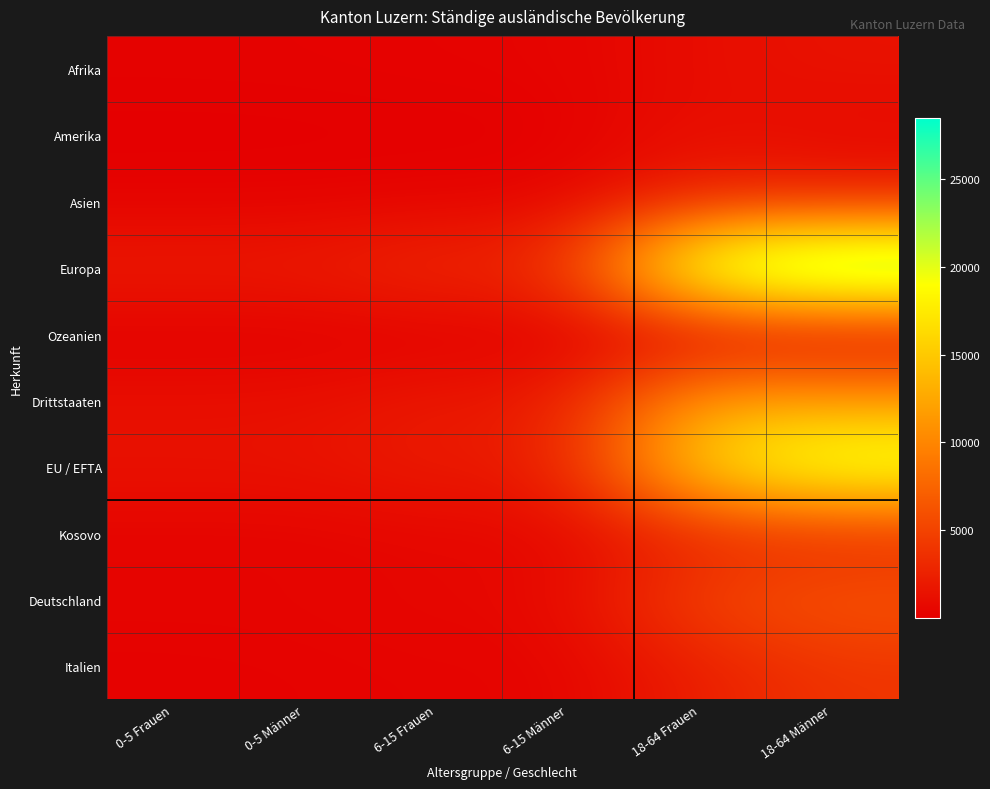

Which has a higher value, 6-15 Männer or 18-64 Frauen?

18-64 Frauen